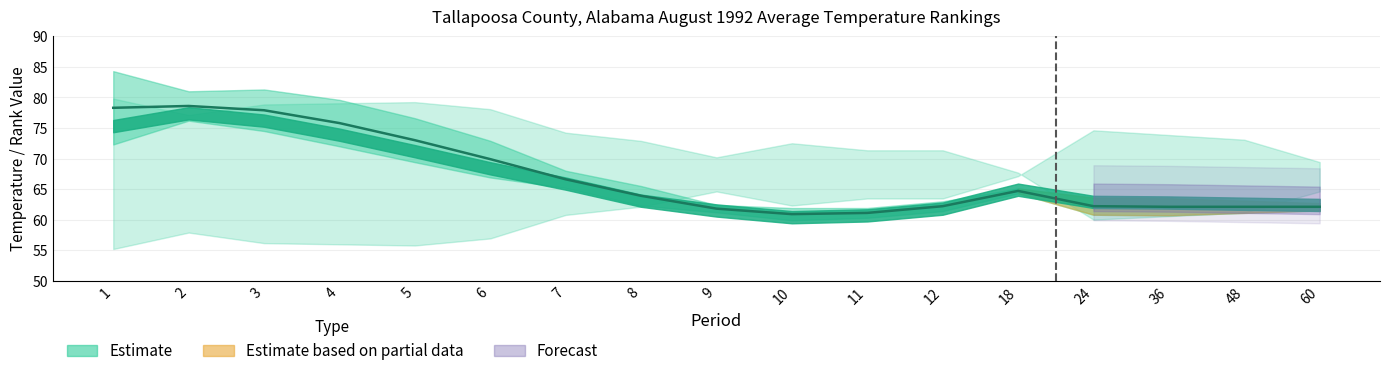

What is the change in value from 24 to 36?

-0.1